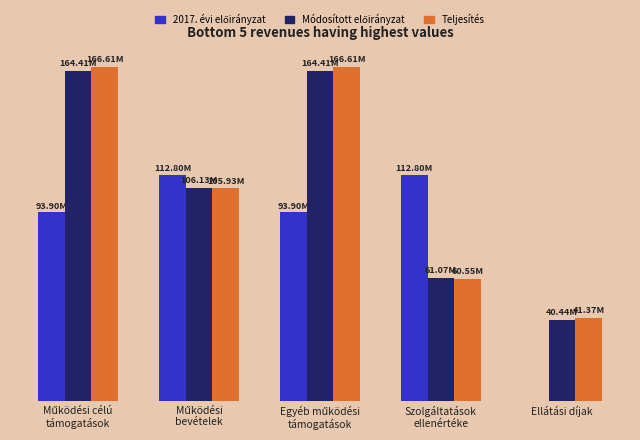

The Módosított előirányzat series shows 61066000 at Szolgáltatások
ellenértéke. True or false?

True